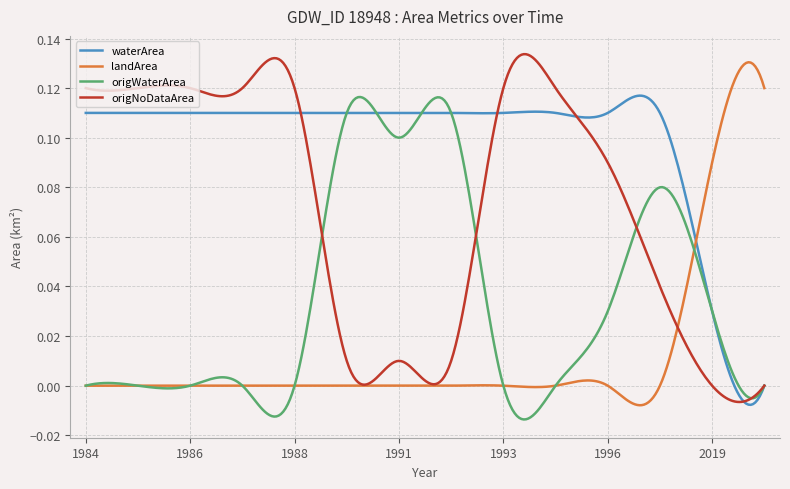

List the series in order of their overall mean, lowest first.

landArea, origWaterArea, origNoDataArea, waterArea